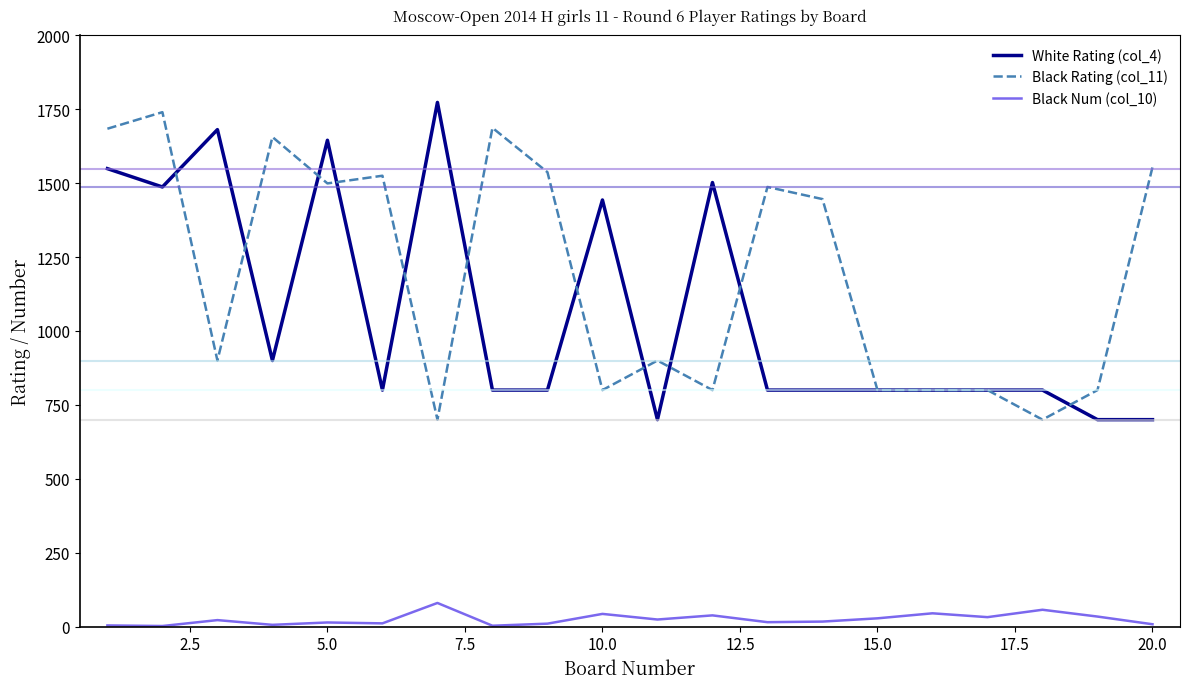

True or false: Black Rating (col_11) and Black Num (col_10) intersect in this chart.

False